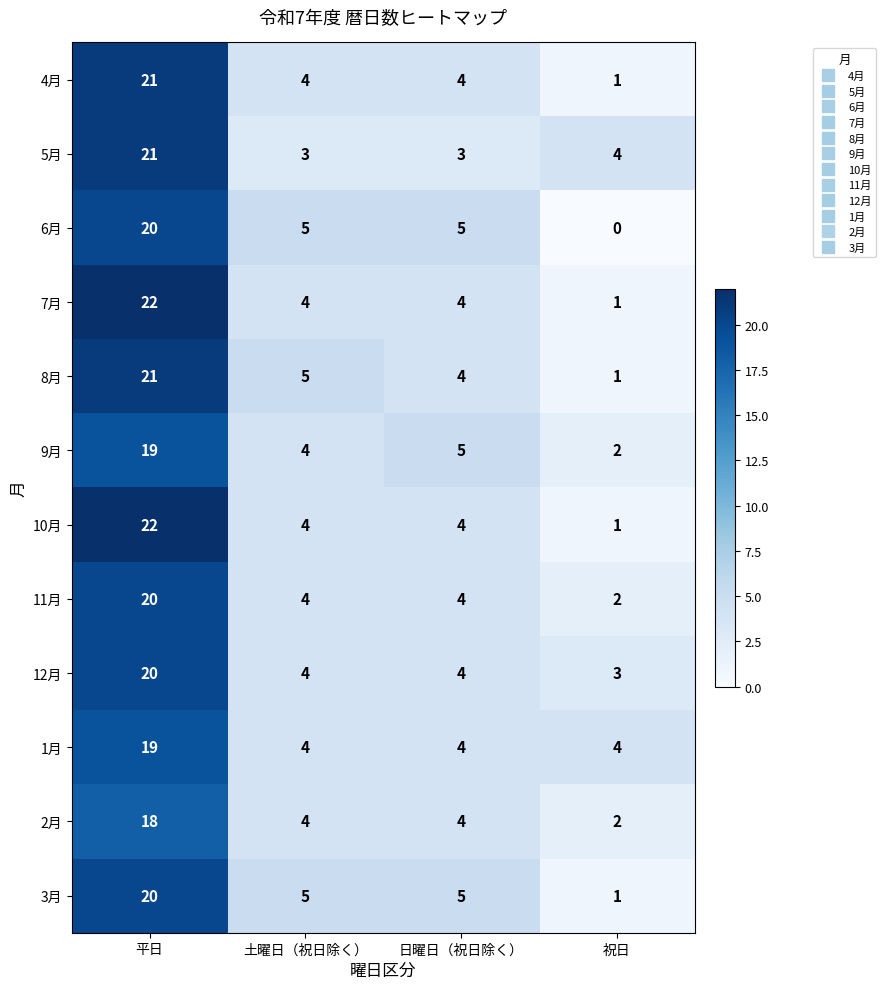

Is the value of 7月 at 土曜日（祝日除く） greater than the value of 4月 at 平日?

No